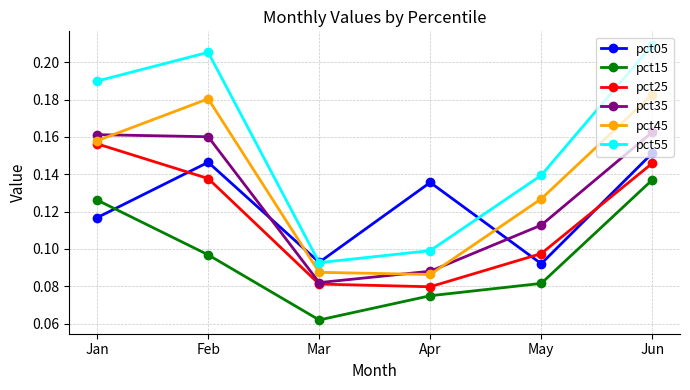

Which series has the widest spread of values?

pct55